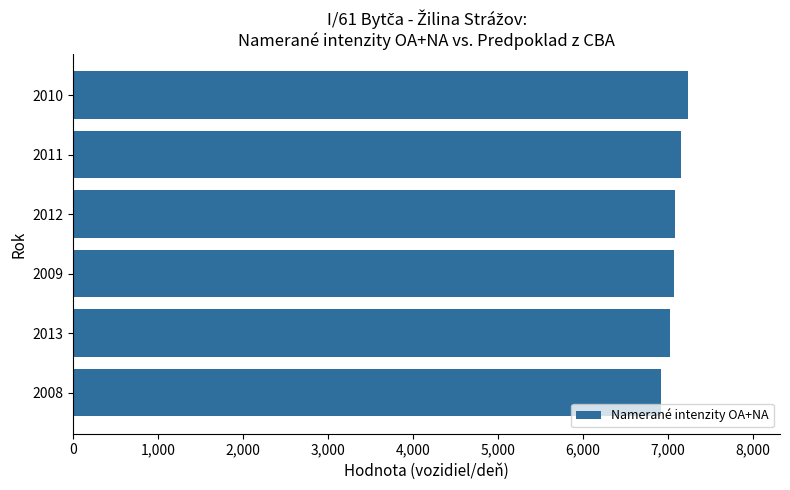

At which category does the chart reach its peak across all series?

2010